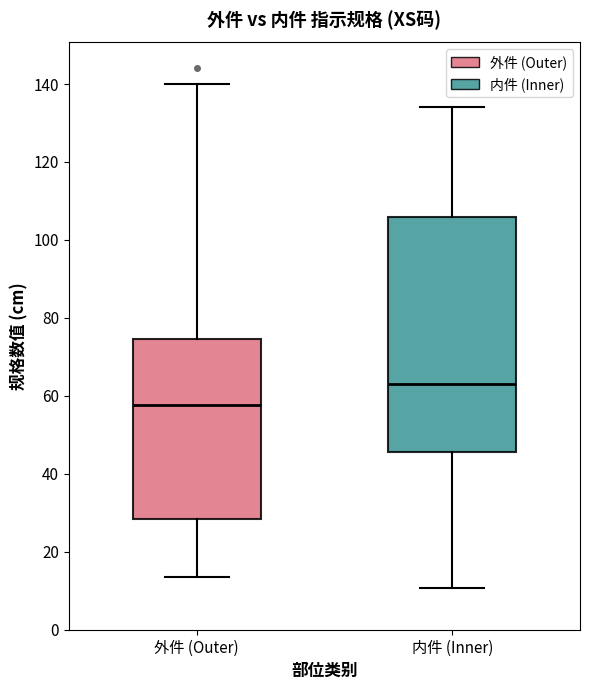

Reading left to right, read every box against the y-axis: the position of its median line, the range the box covers, and the ends of its whiskers. The values are not printed on the chart, so give them approximately, as read against the axis.

外件 (Outer): median 58, box 28 to 74, whiskers 14 to 140
内件 (Inner): median 64, box 46 to 106, whiskers 10 to 134